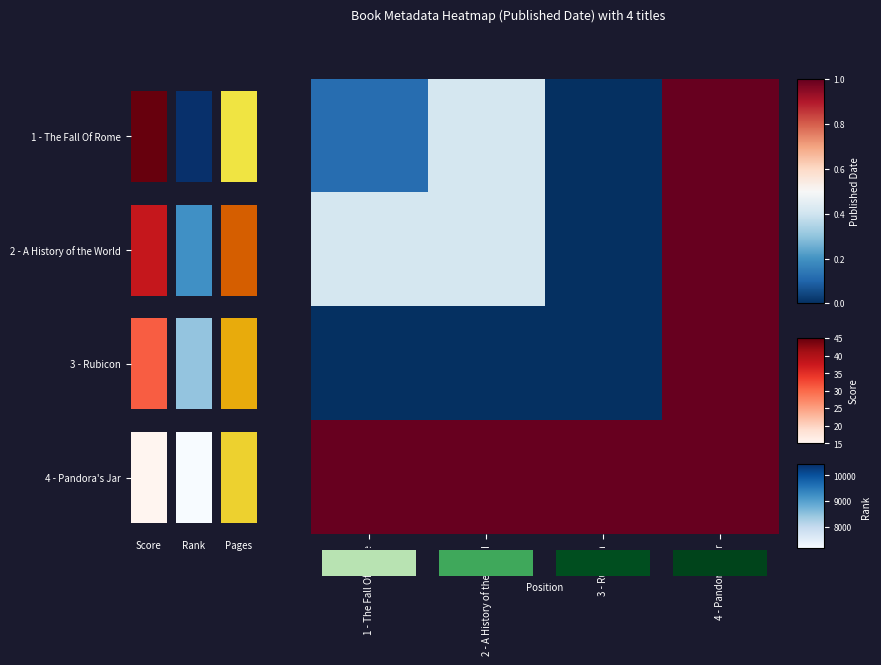

True or false: 1 - The Fall Of Rome has a value of 0.0 at 3 - Rubicon.

True